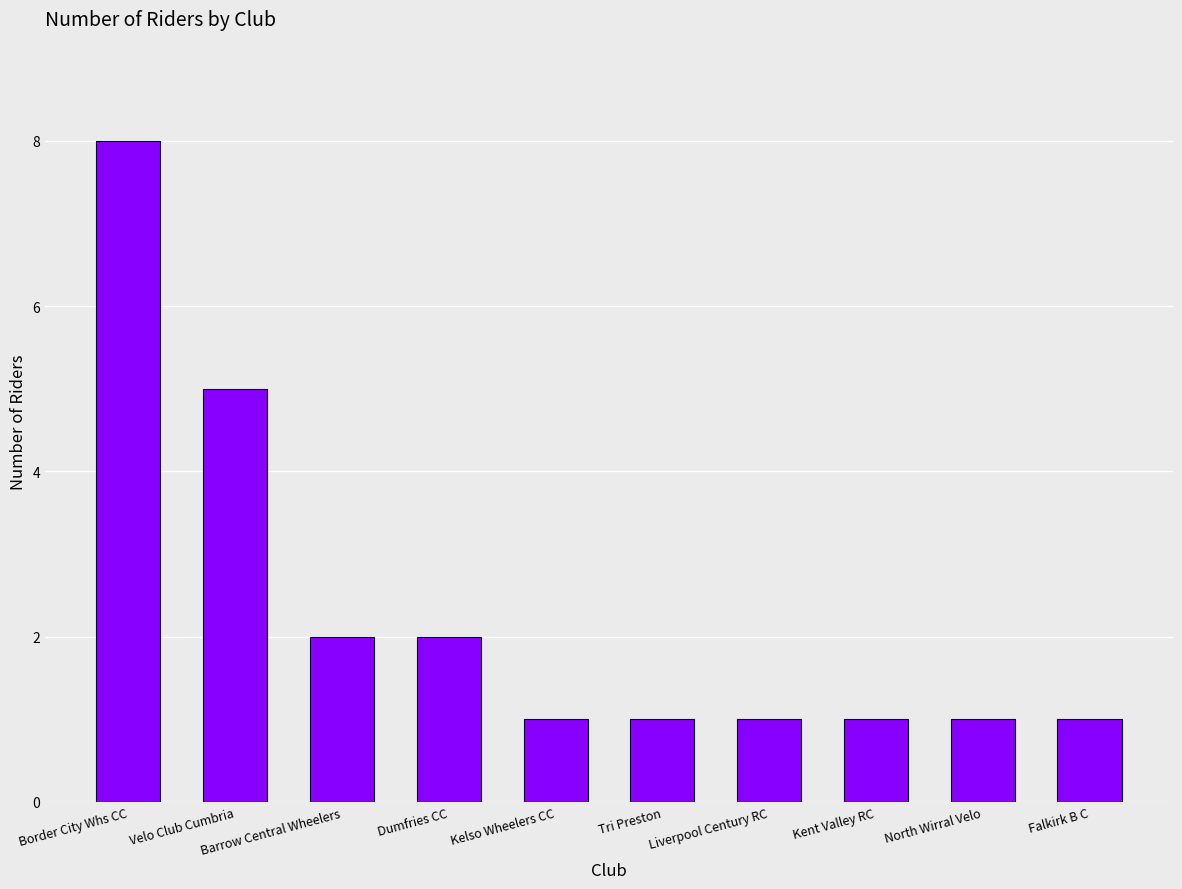

What is the sum of the values at North Wirral Velo and Kelso Wheelers CC?

2